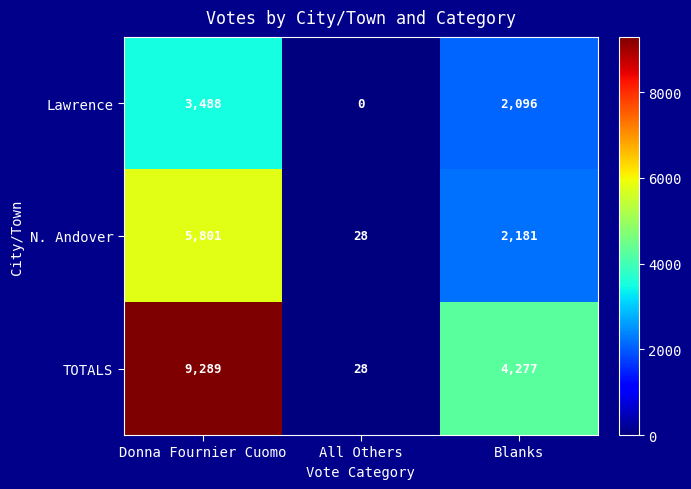

How many series are shown in this chart?

3